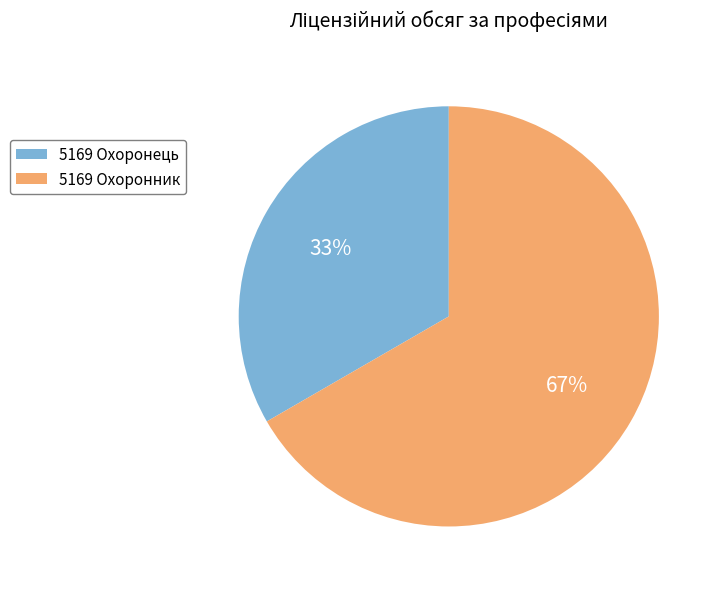

Which category has the biggest portion of the pie?

5169 Охоронник